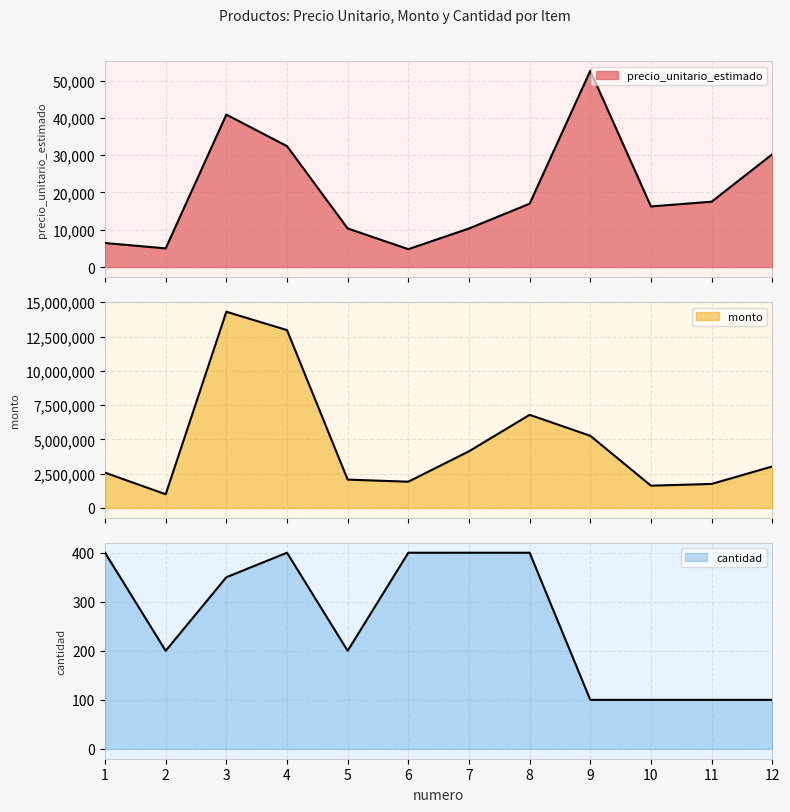

Where is the first local minimum for precio_unitario_estimado?

2